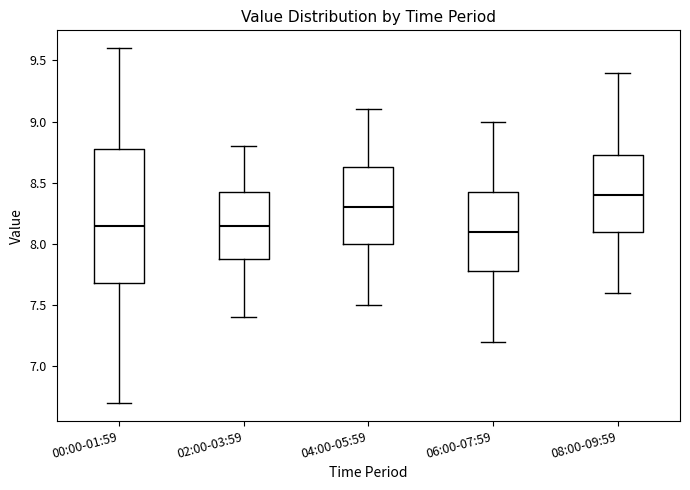

Comparing the boxes themselves (not the whiskers), which one is the tallest?

00:00-01:59